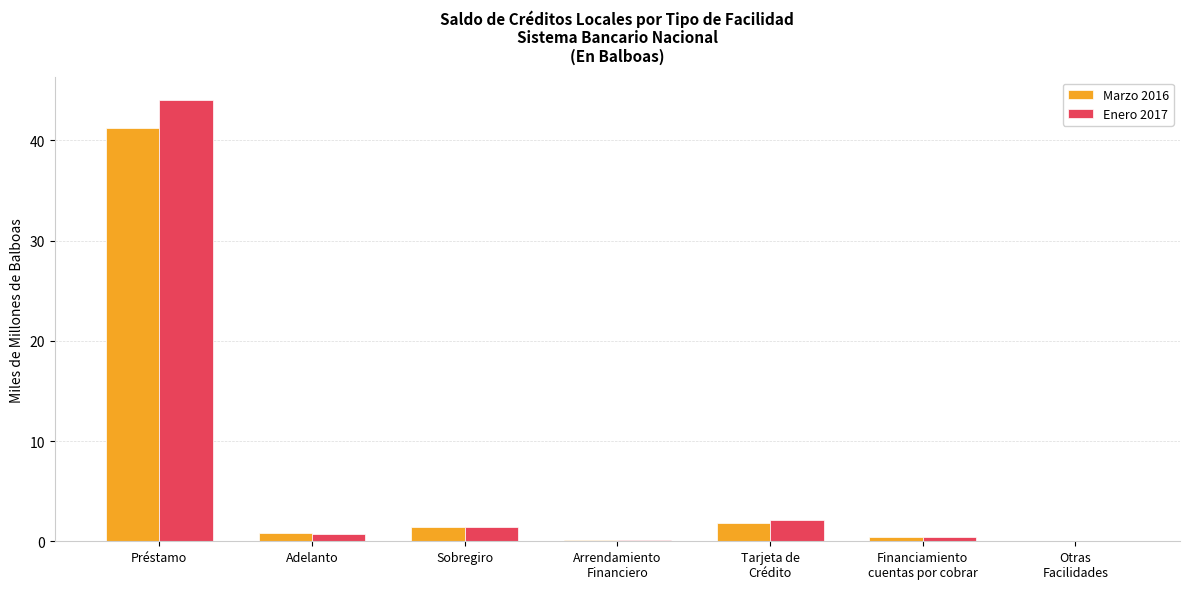

Between Tarjeta de
Crédito and Otras
Facilidades, which series saw the biggest shift?

Enero 2017